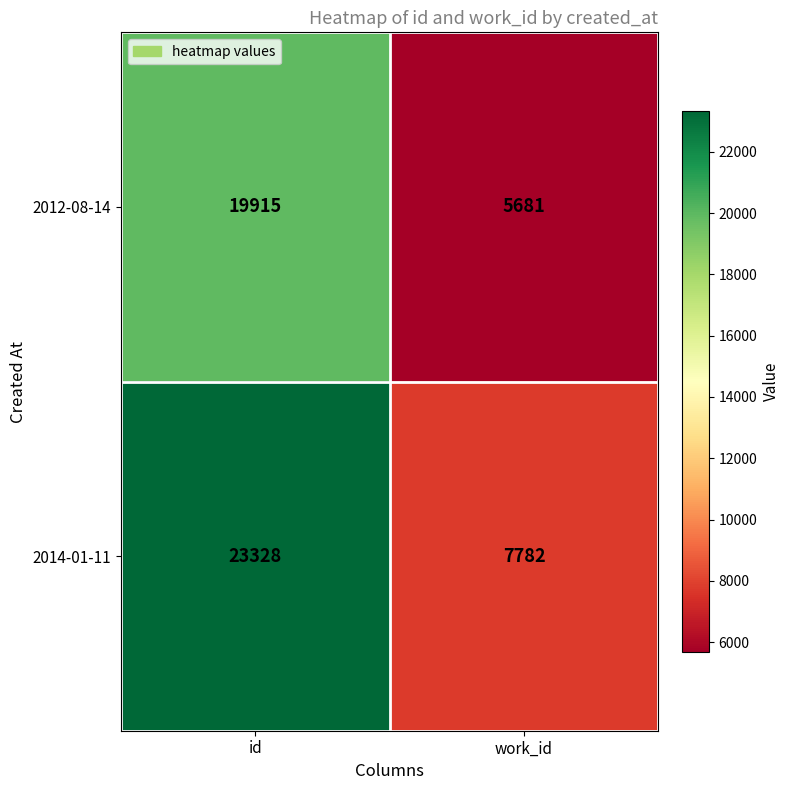

Count the number of categories in the chart.

2